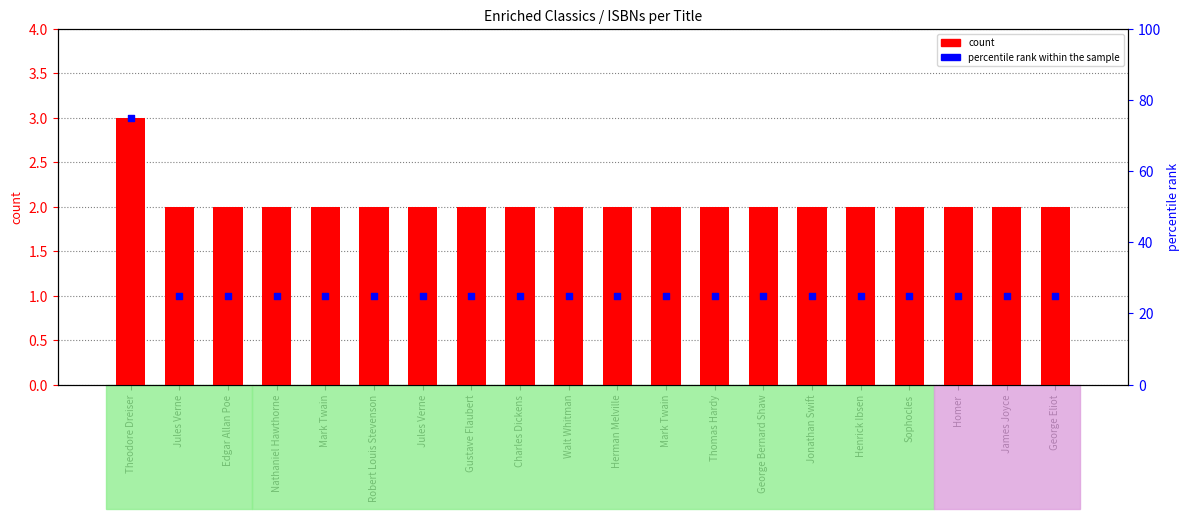

At which category is the sum across all series the highest?

Theodore Dreiser